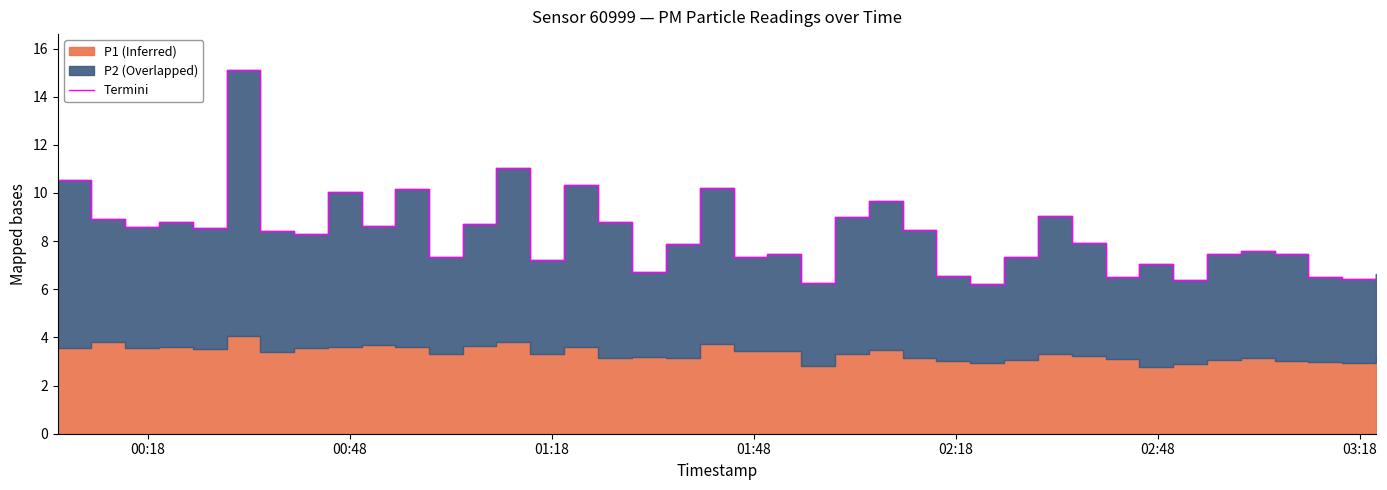

What is the value of the 27th point from the left?

6.5